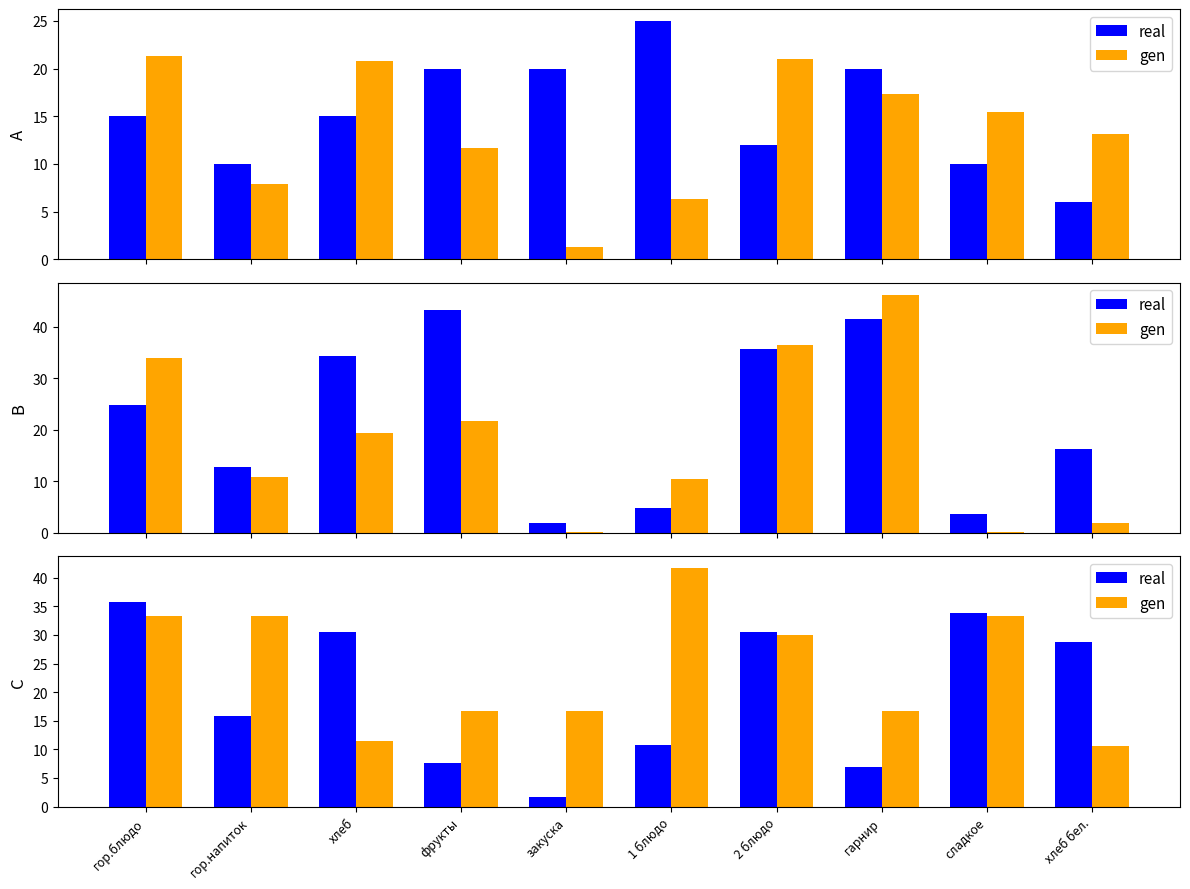

What is the difference between the highest and lowest values at гарнир?

9.8